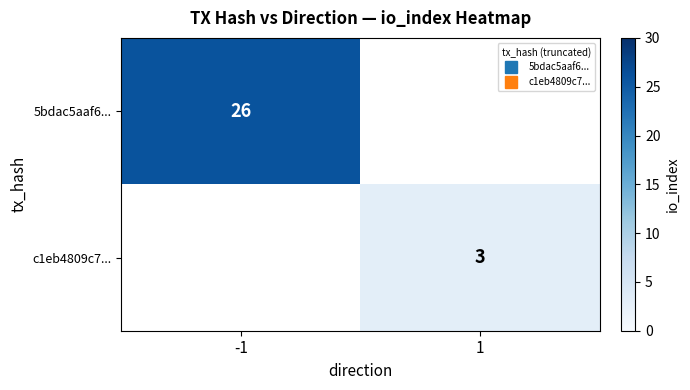

Rank the categories by c1eb4809c7... value from highest to lowest.

-1, 1